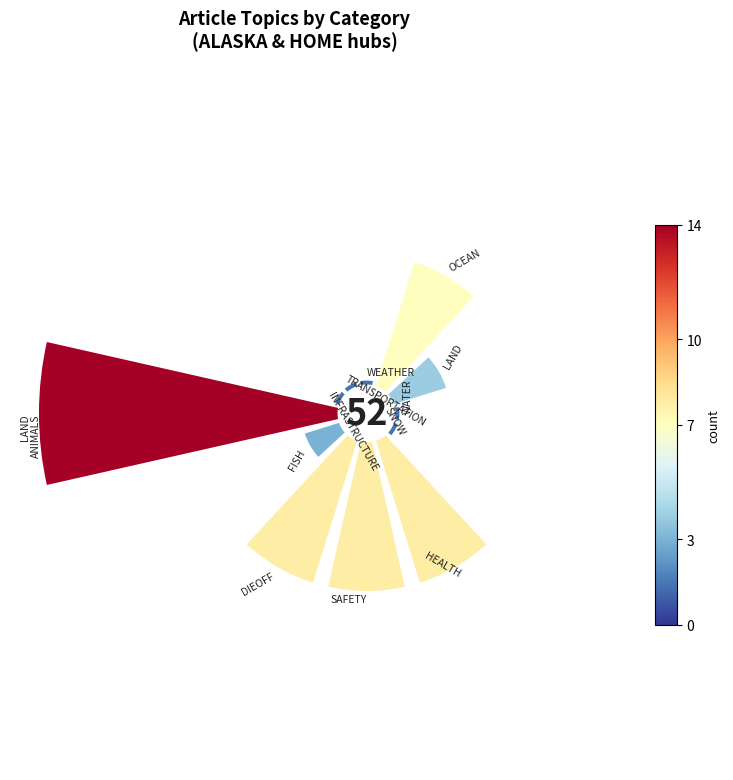

Does 90° represent more than half of the total?

No